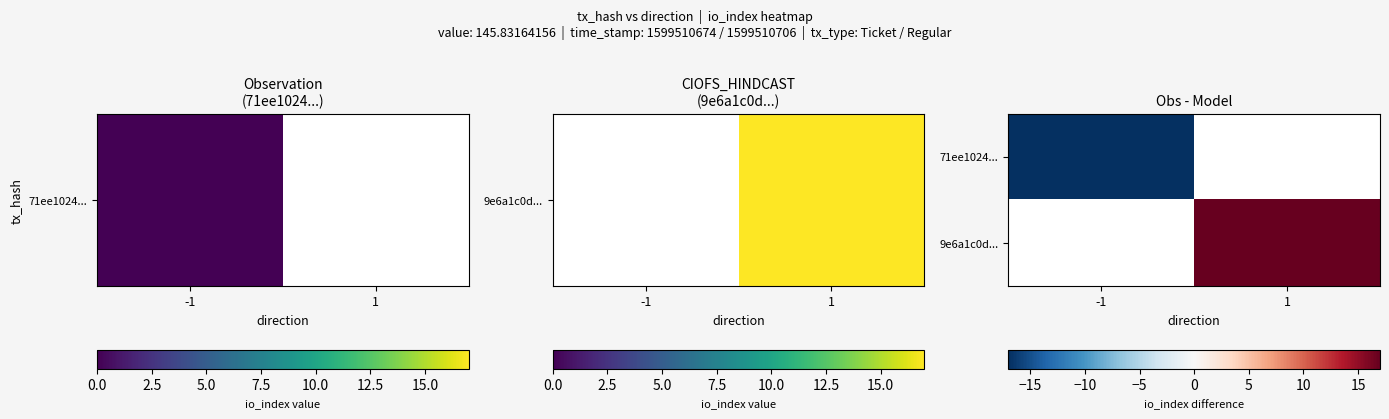

What is the minimum value shown in the chart?

-17.0